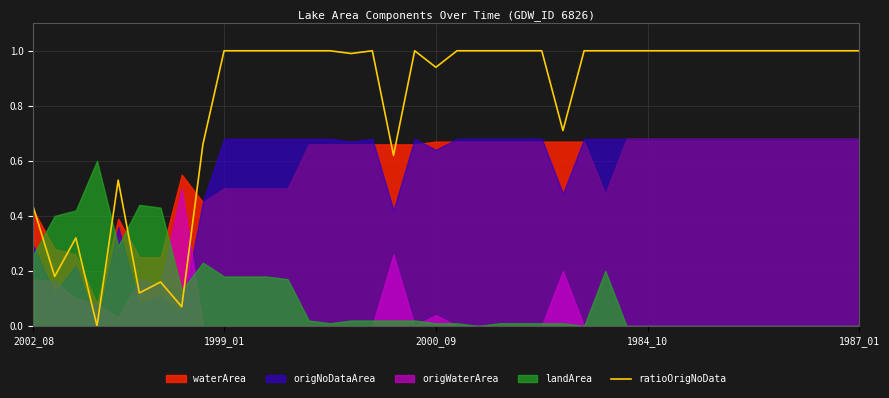

How many values are below 1?

13